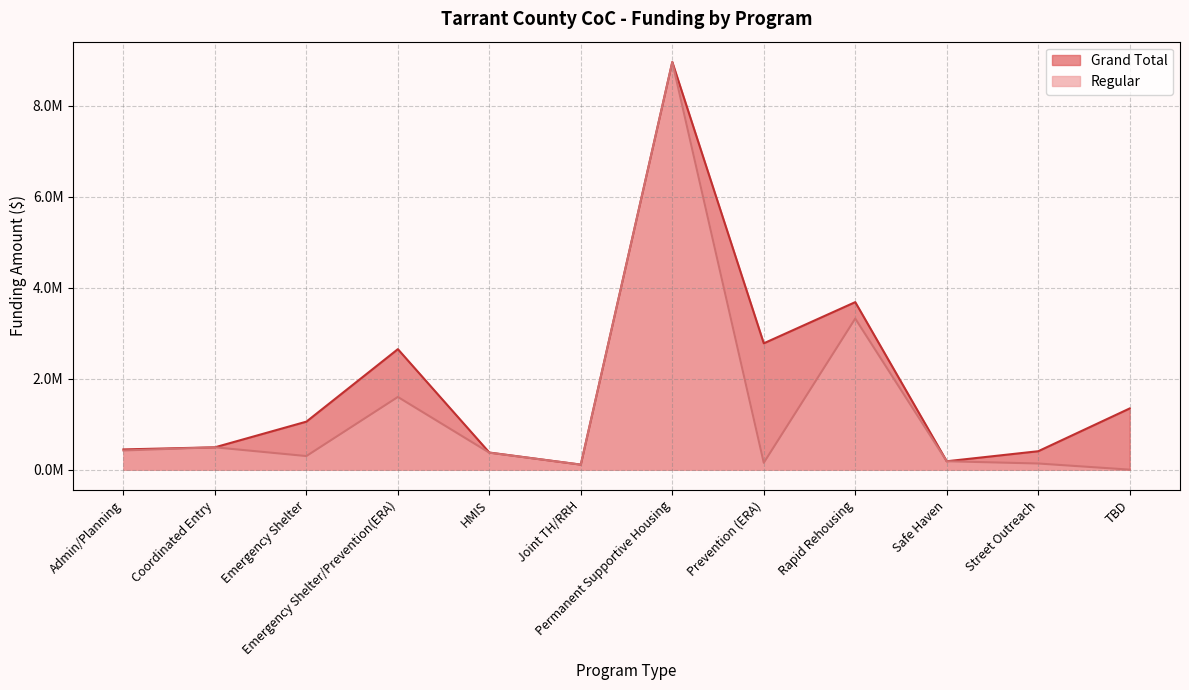

At which category is the sum across all series the highest?

Permanent Supportive Housing